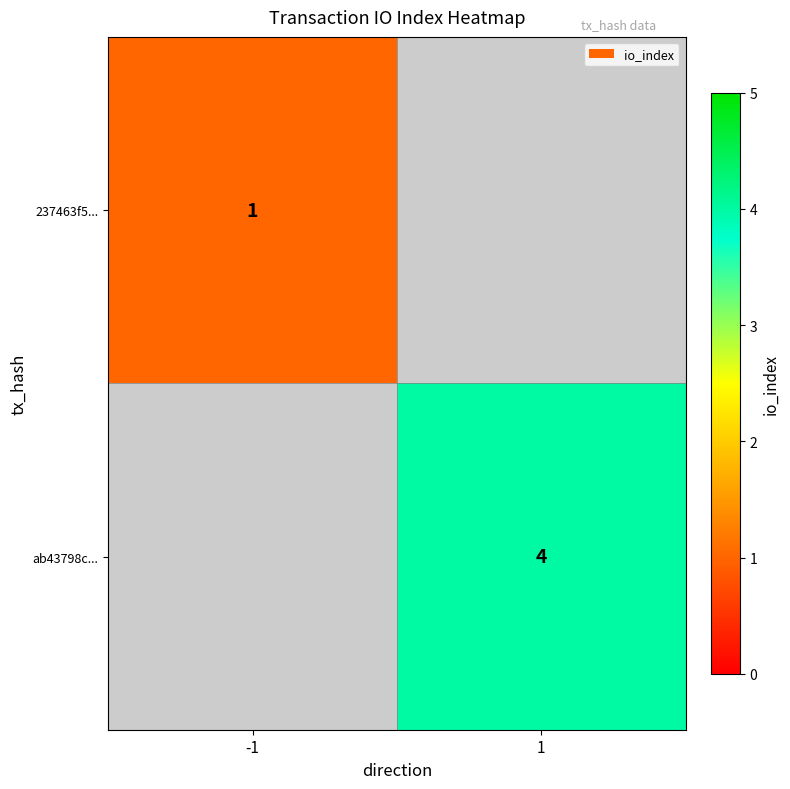

At how many categories does at least one series exceed 1?

1